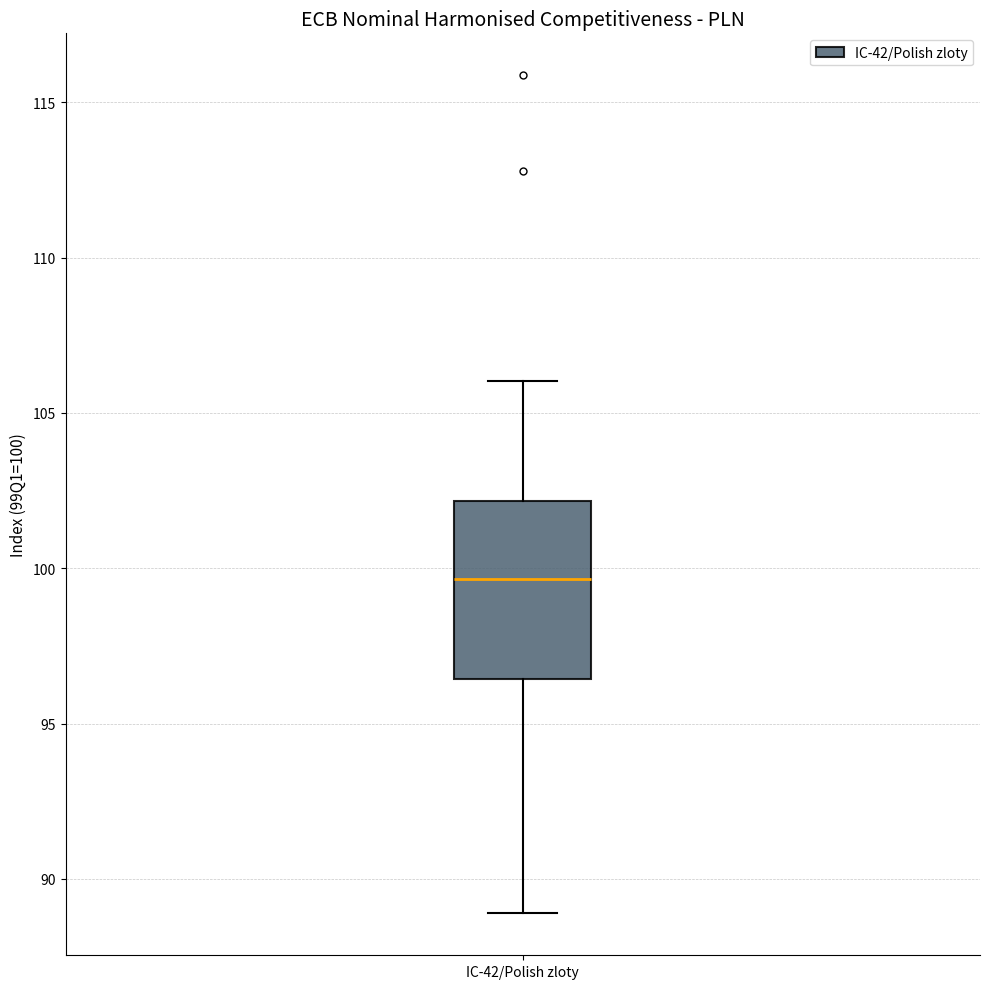

Where does the median line of the box for IC-42/Polish zloty sit on the y-axis? The values are not printed on the chart, so give them approximately, as read against the axis.

99.5